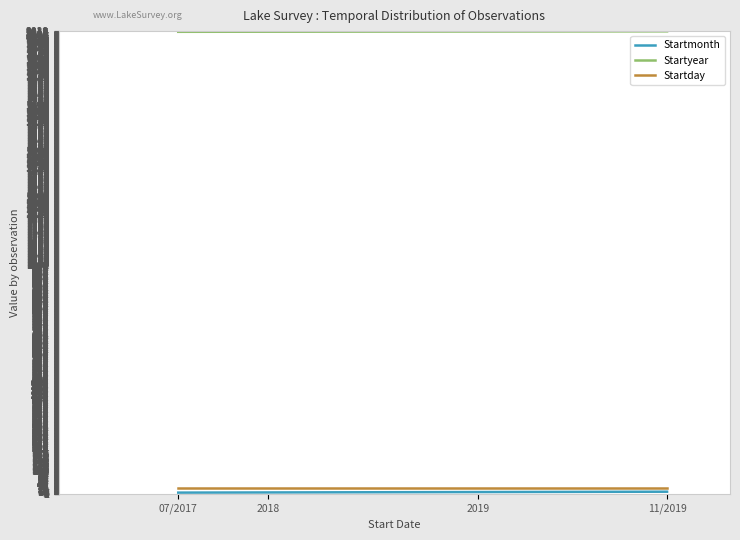

At which label is Startday closest to 25?

07/2017